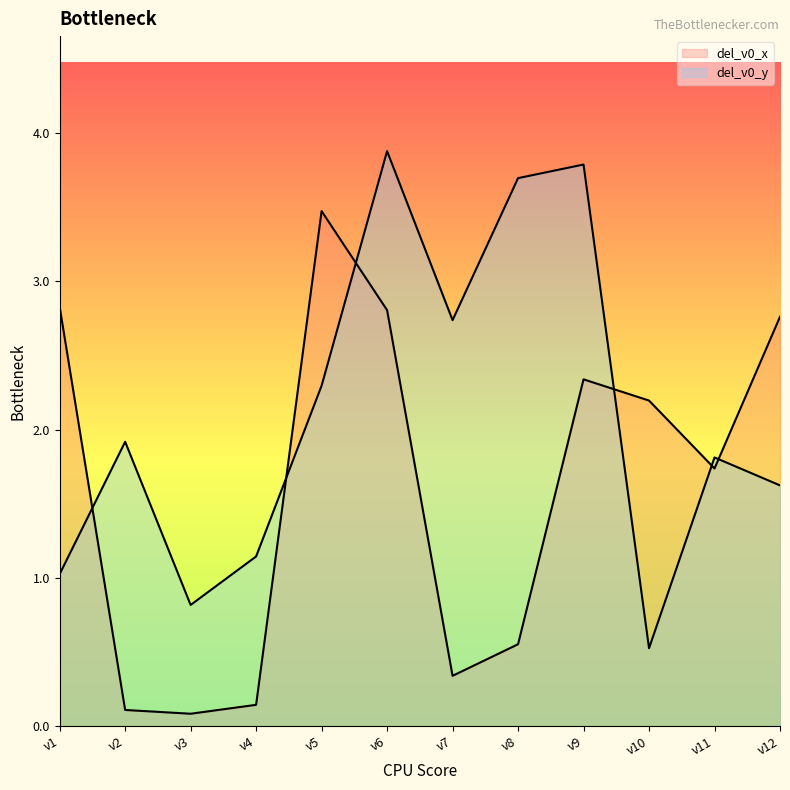

Where is the first local minimum for del_v0_x?

v3